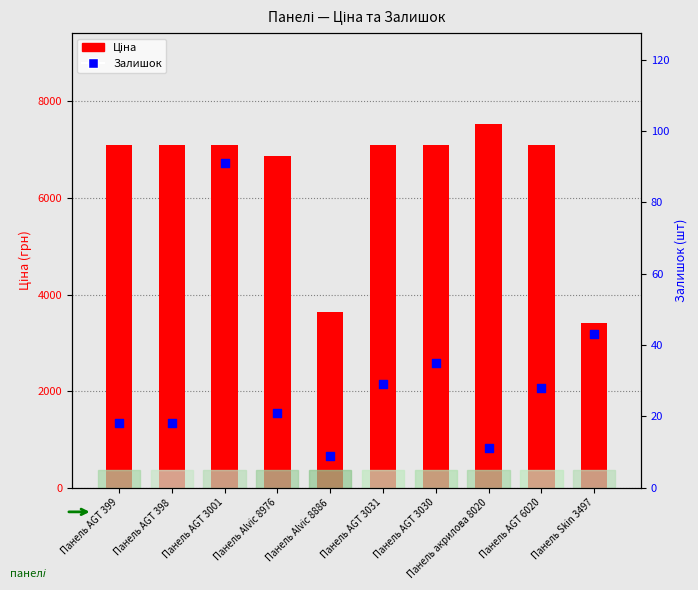

What is the total value across all series at Панель AGT 3031?

7127.8